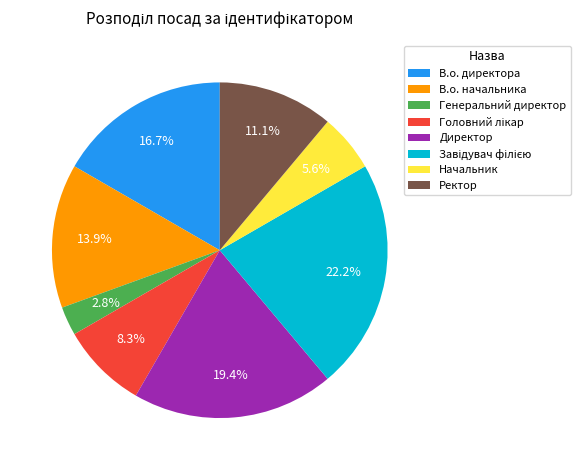

Count the number of slices in the pie.

8